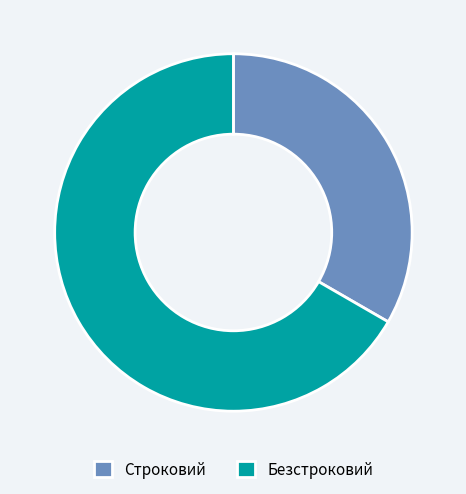

True or false: Безстроковий accounts for 67% of the total.

True